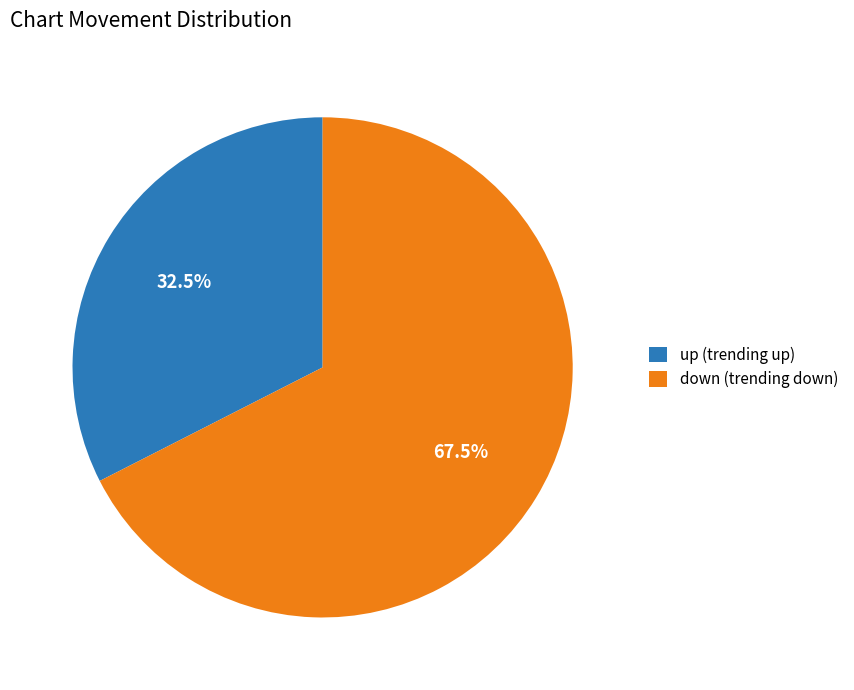

To the nearest percent, what is the difference between the largest and smallest slice percentages?

35%